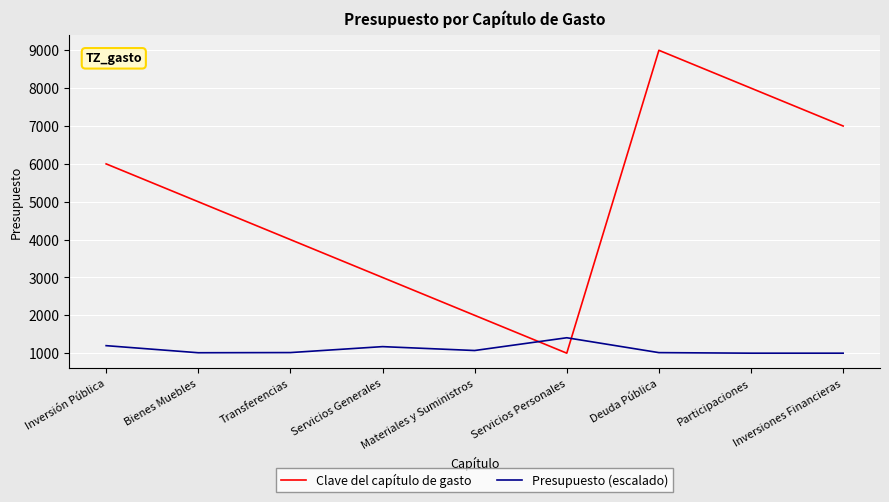

What is the maximum value shown in the chart?

9000.0